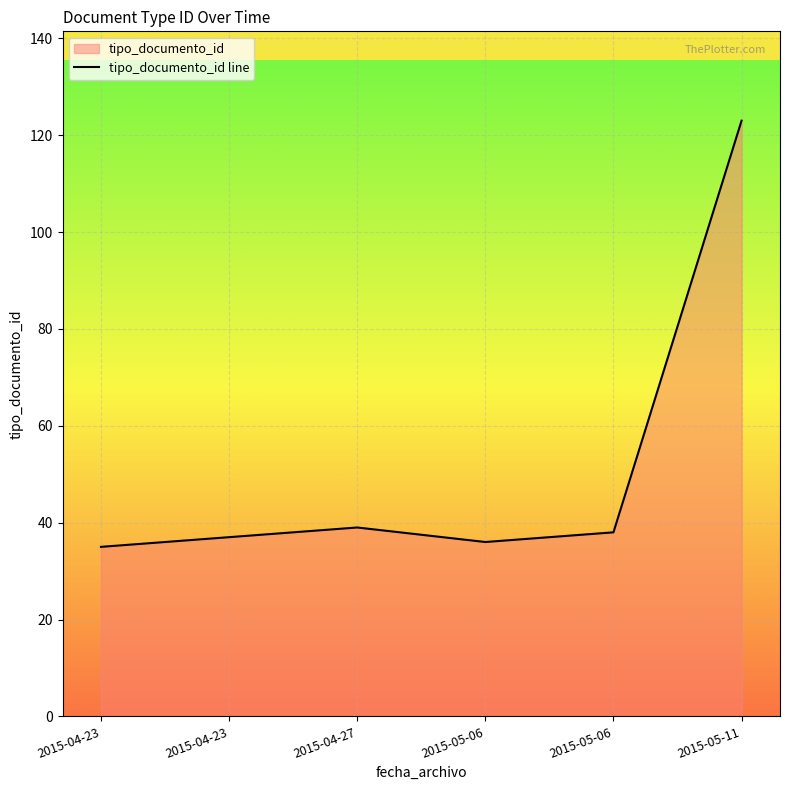

What is the average value?

51